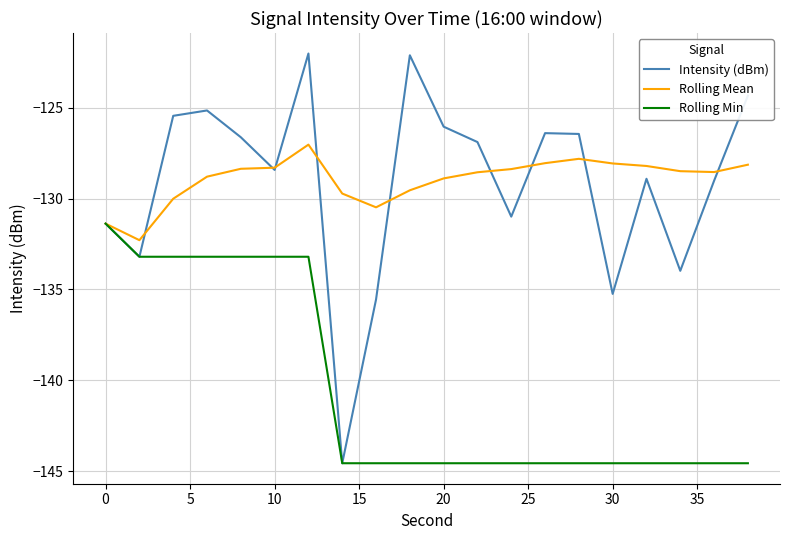

Rank the series by their maximum value, from lowest to highest.

Rolling Min, Rolling Mean, Intensity (dBm)